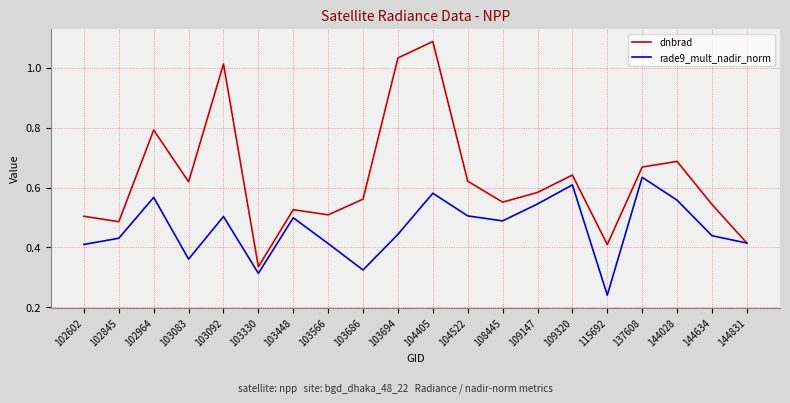

Which series changed the most between 102964 and 103083?

rade9_mult_nadir_norm